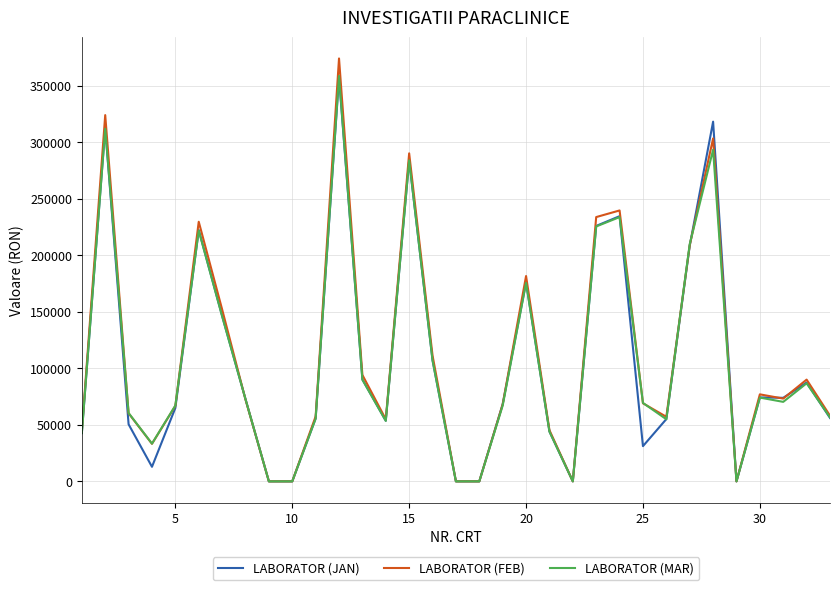

What is the greatest value displayed?

373942.8